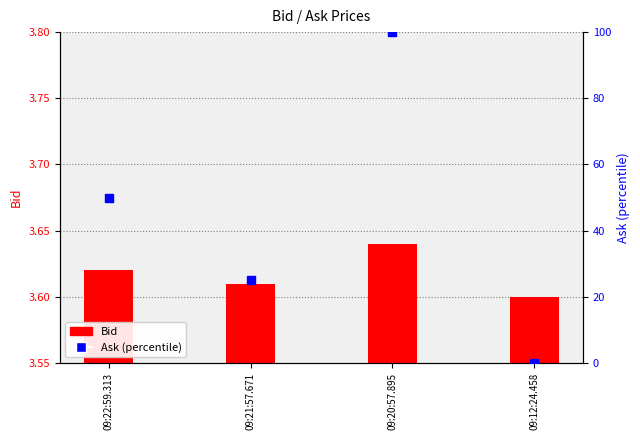

Which series has the largest total across all categories?

Ask